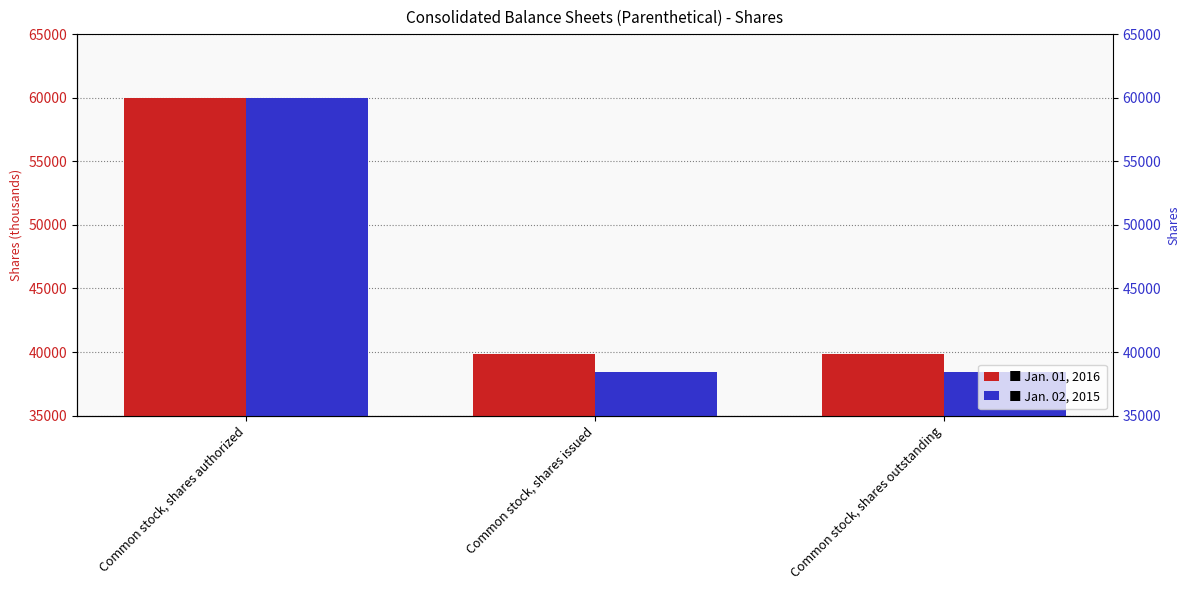

What is the value of the Jan. 01, 2016 bar at the 3rd from the left?

39887